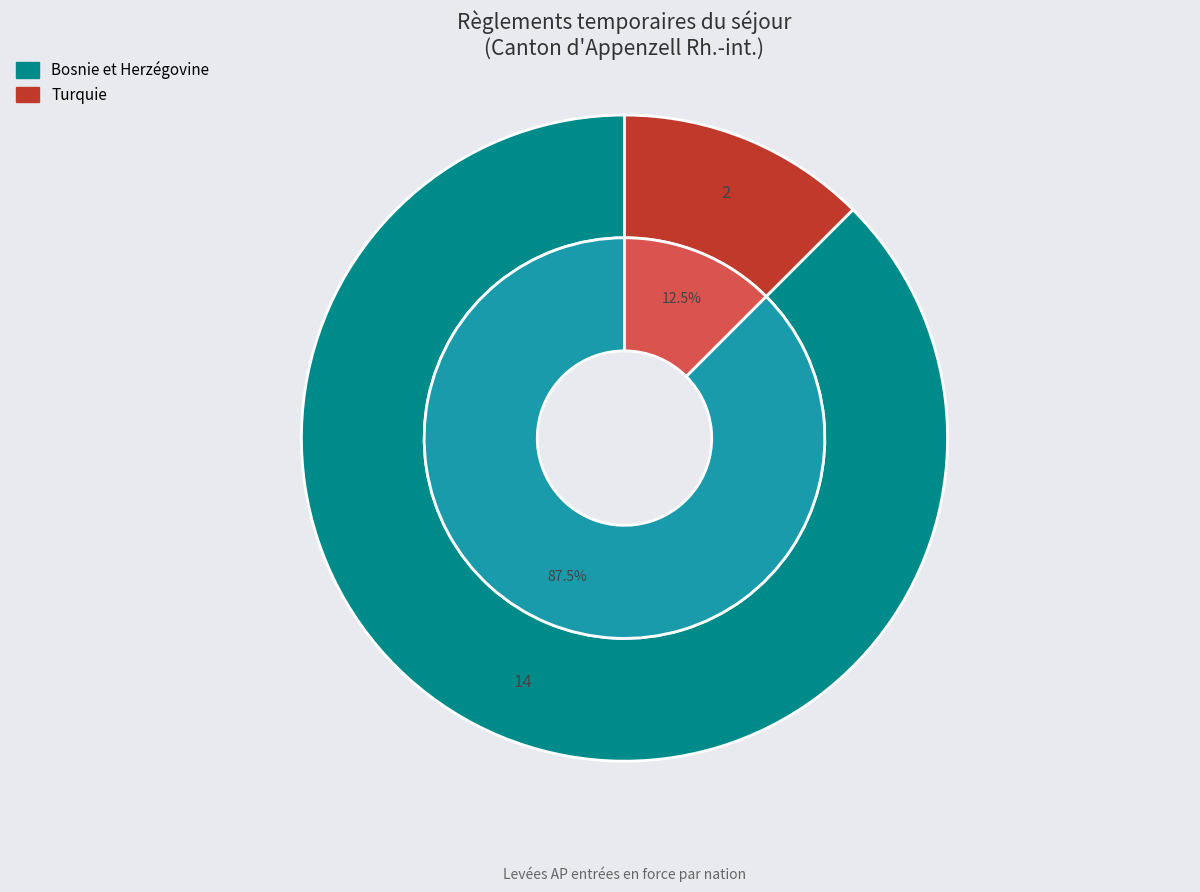

Do Bosnie et Herzégovine and Océanie together represent more than half of the pie?

No